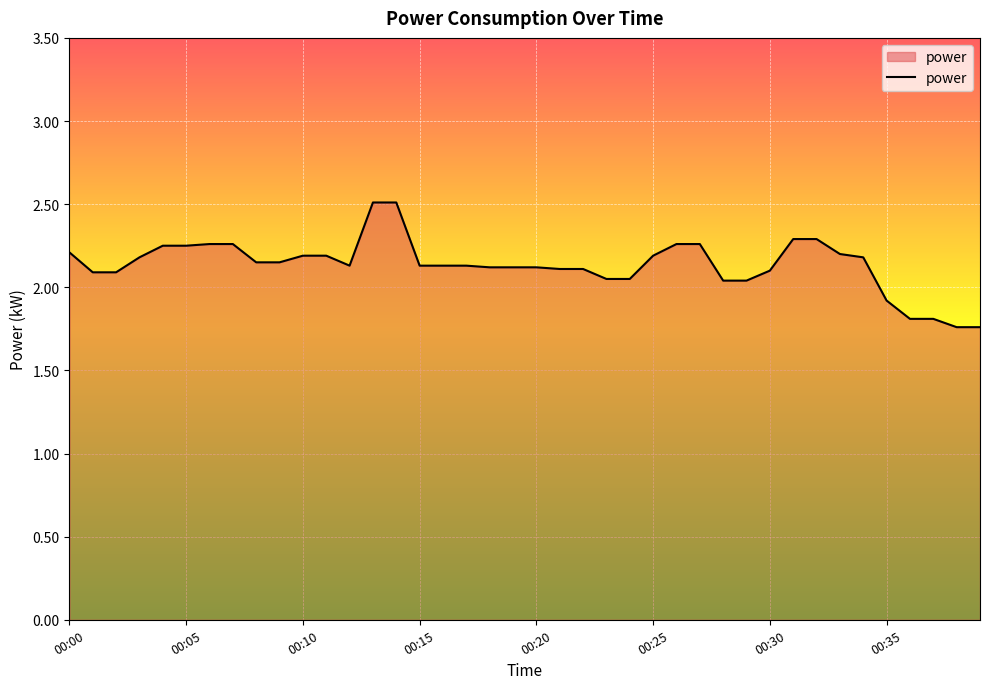

Is it true that the value at 00:35 is 1.9?

True